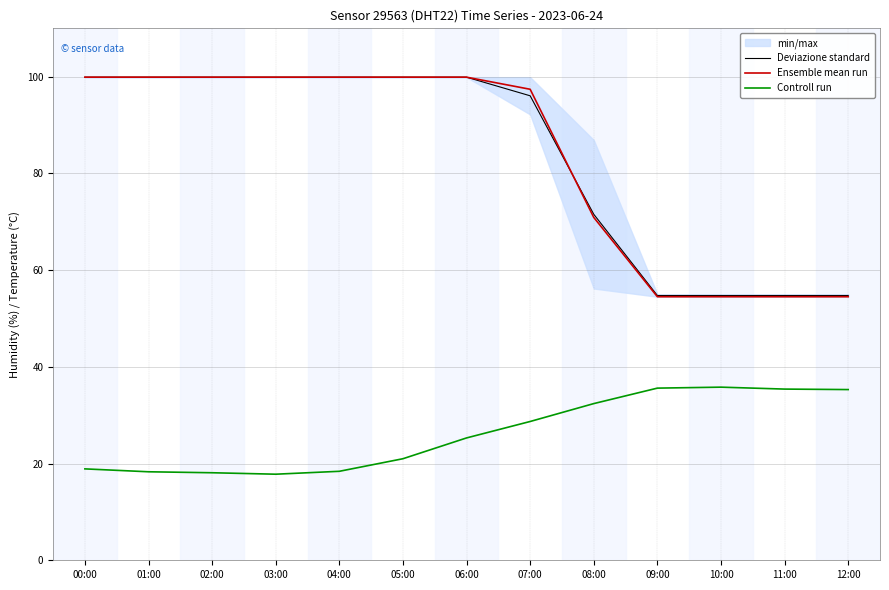

In Controll run, how many points are lower than both neighbors (excluding endpoints)?

1